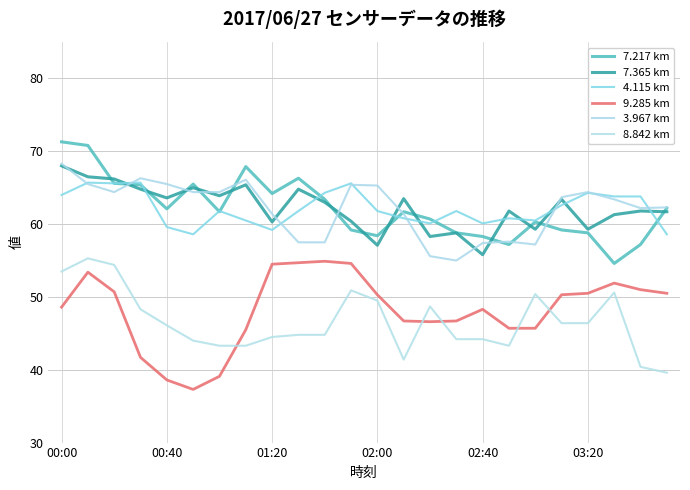

What is the average value of the 3.967 km series?

62.2